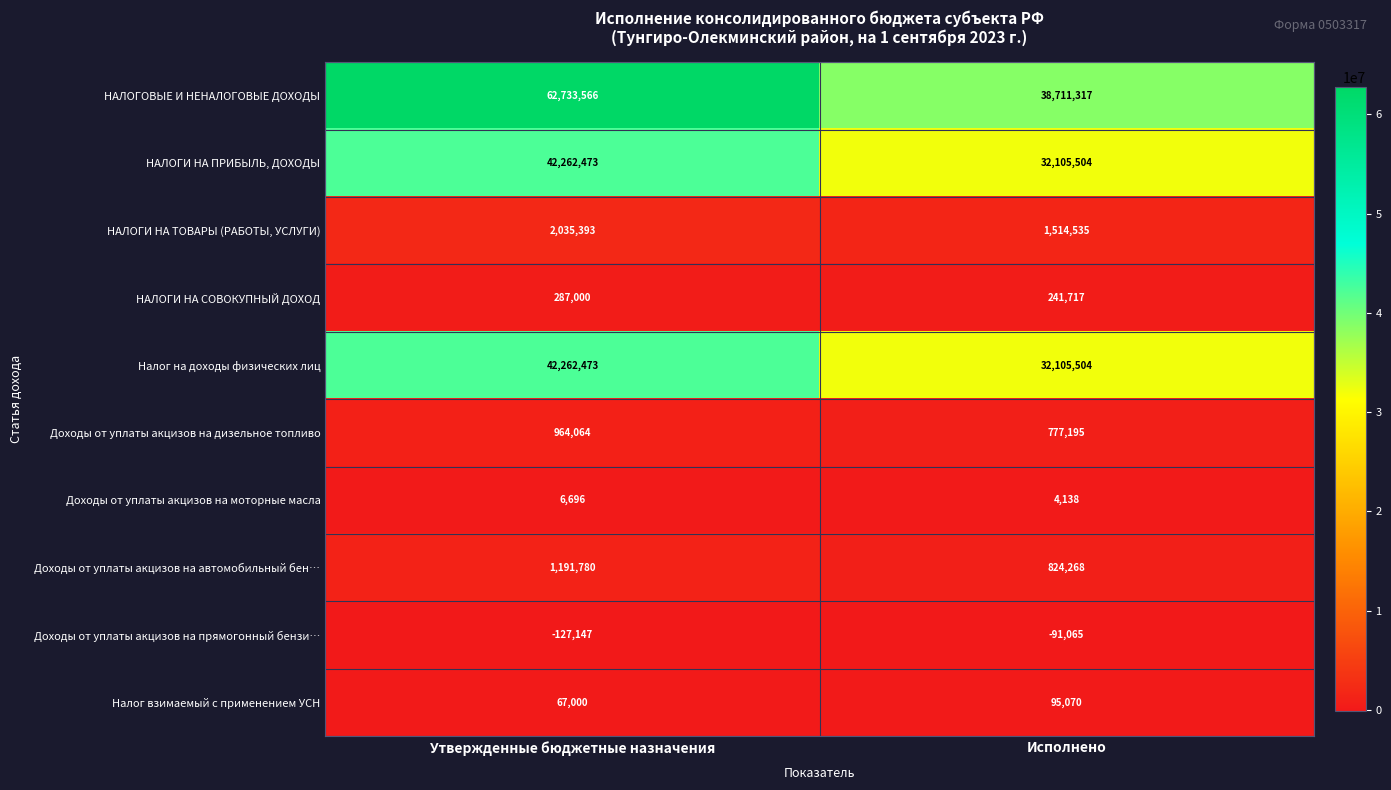

What is the smallest value displayed?

-127147